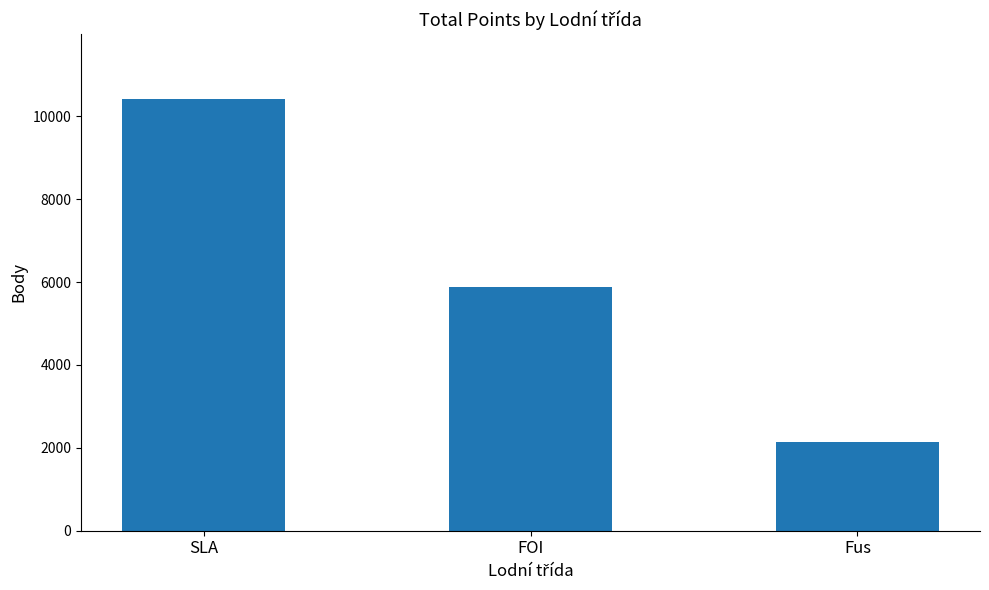

What is the change in value from FOI to Fus?

-3746